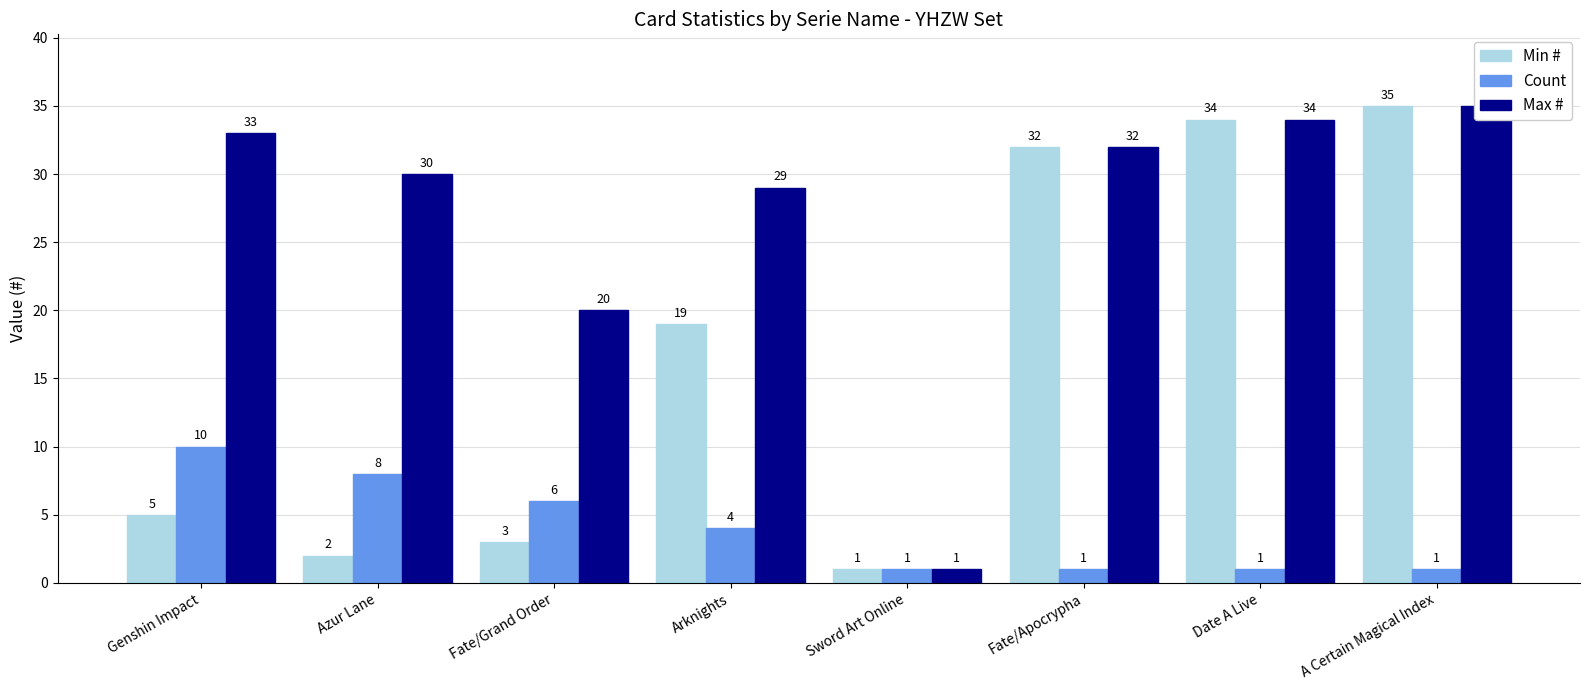

At which label does Min # reach its peak?

A Certain Magical Index